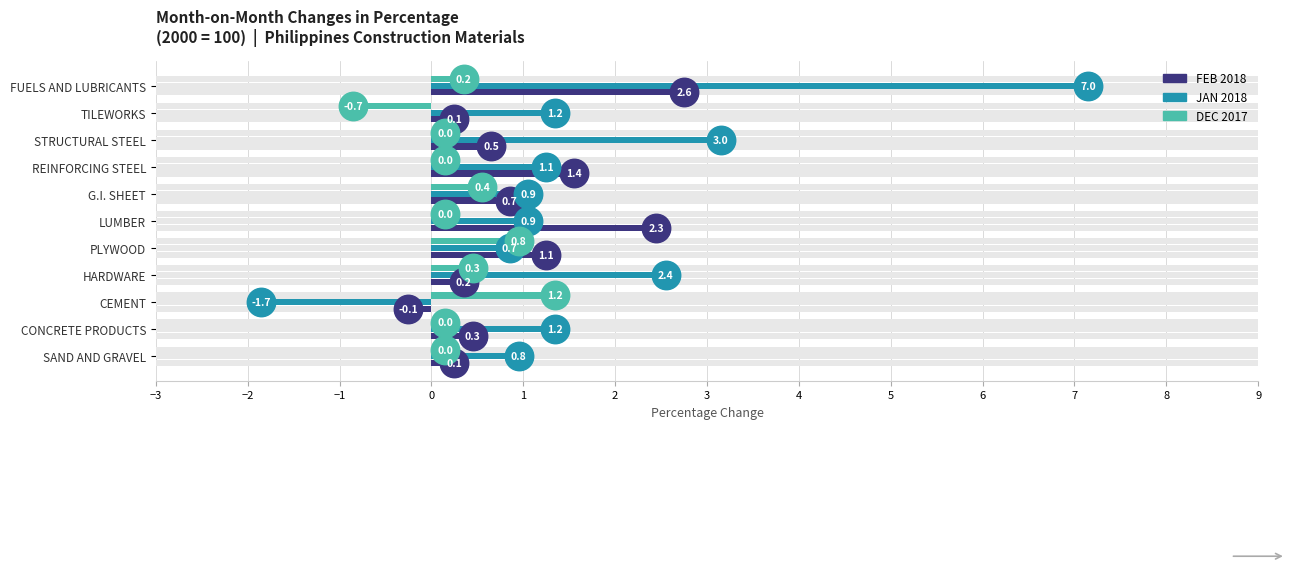

Which series has the largest total across all categories?

JAN 2018